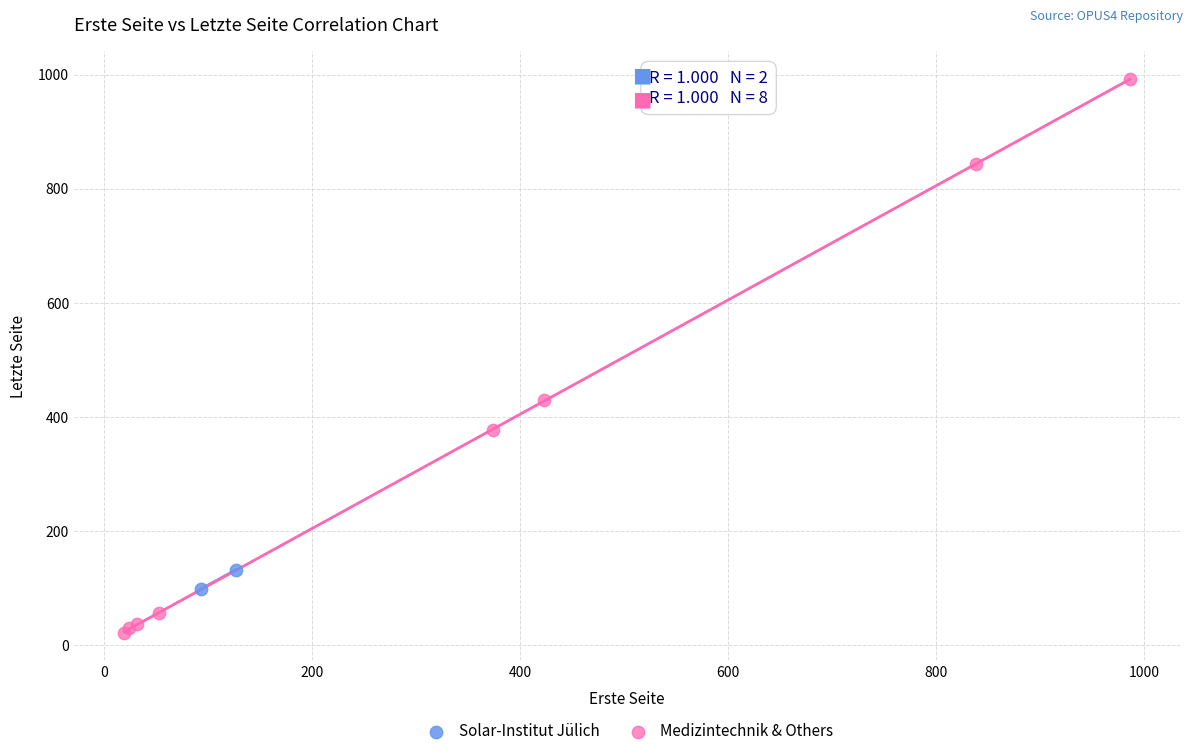

Which series reaches the maximum Y coordinate?

Medizintechnik & Others